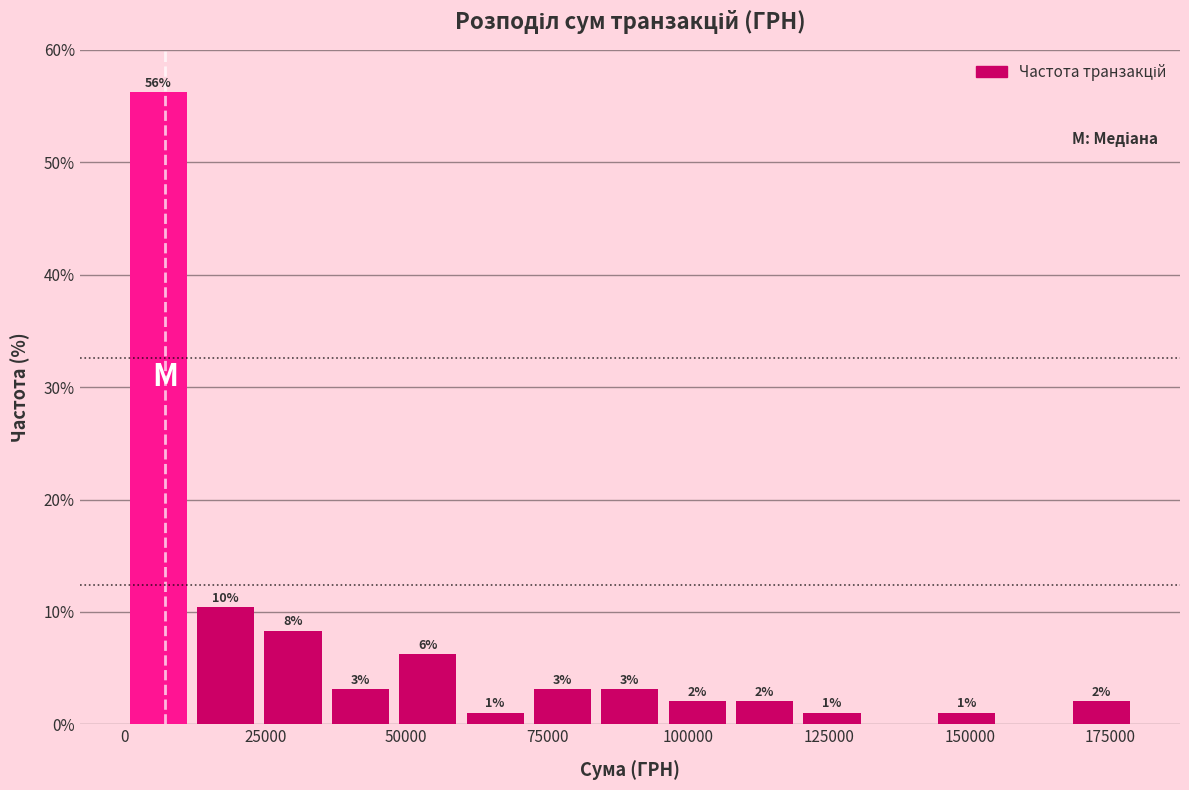

Read against the x-axis, roughly where is the centre of the tallest bar?

5000